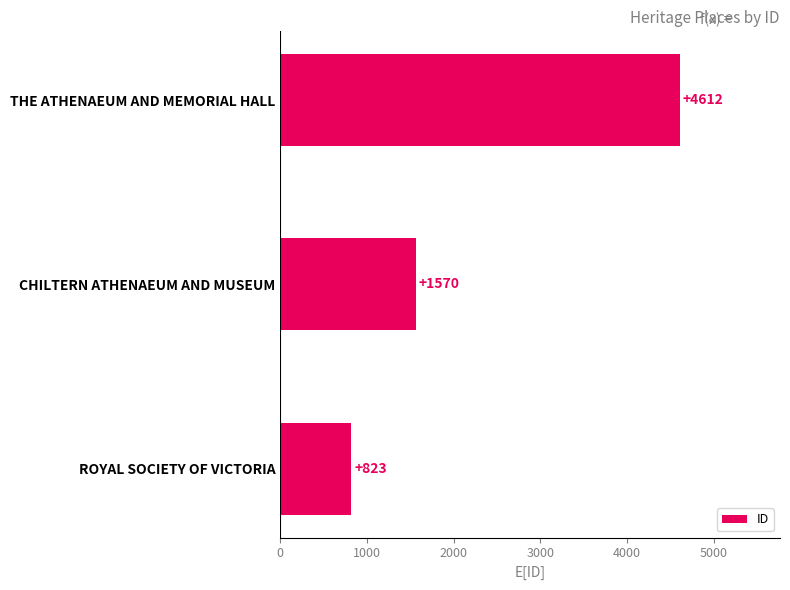

True or false: the data shows 4612 at THE ATHENAEUM AND MEMORIAL HALL.

True